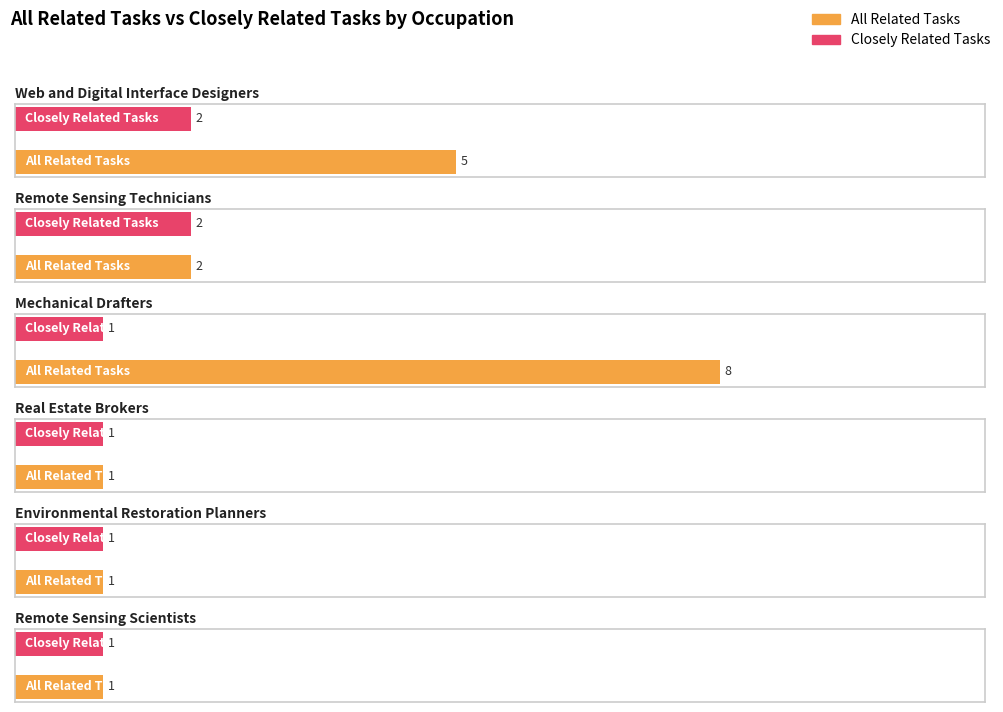

At Remote Sensing Technicians, list the series in order from largest to smallest.

All Related Tasks, Closely Related Tasks